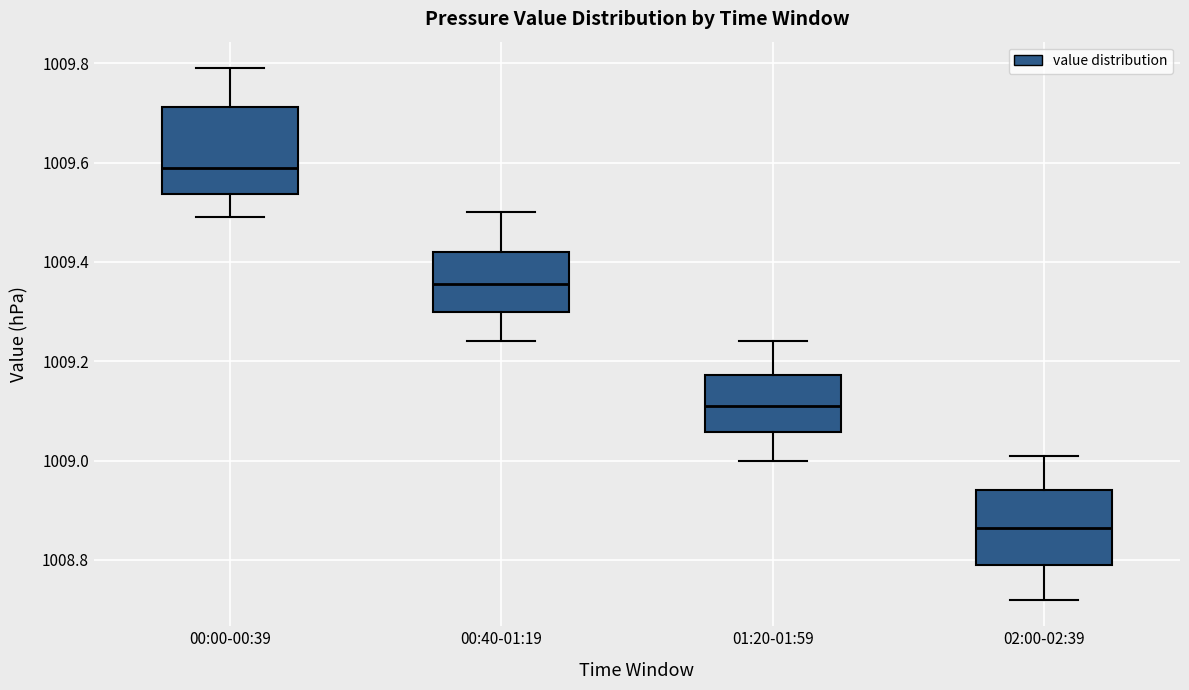

Reading left to right, transcribe this box plot: for each box, give where its median line is, the range the box spans, and where its two whiskers end, as read against the y-axis. The values are not printed on the chart, so give them approximately, as read against the axis.

00:00-00:39: median 1009.60, box 1009.54 to 1009.72, whiskers 1009.50 to 1009.80
00:40-01:19: median 1009.36, box 1009.30 to 1009.42, whiskers 1009.24 to 1009.50
01:20-01:59: median 1009.12, box 1009.06 to 1009.18, whiskers 1009.00 to 1009.24
02:00-02:39: median 1008.86, box 1008.80 to 1008.94, whiskers 1008.72 to 1009.02